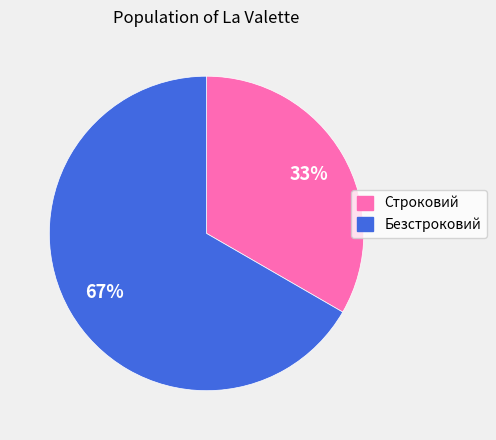

What is the ratio of the value at Строковий to the value at Безстроковий?

0.5